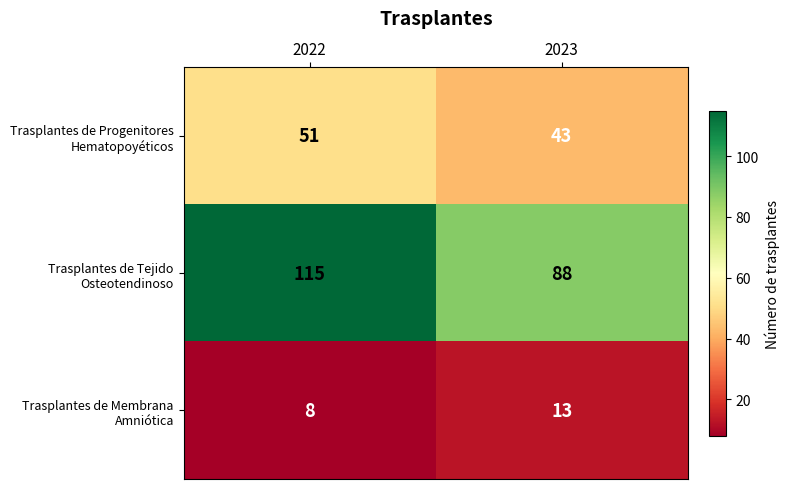

At which category is the sum across all series the highest?

2022